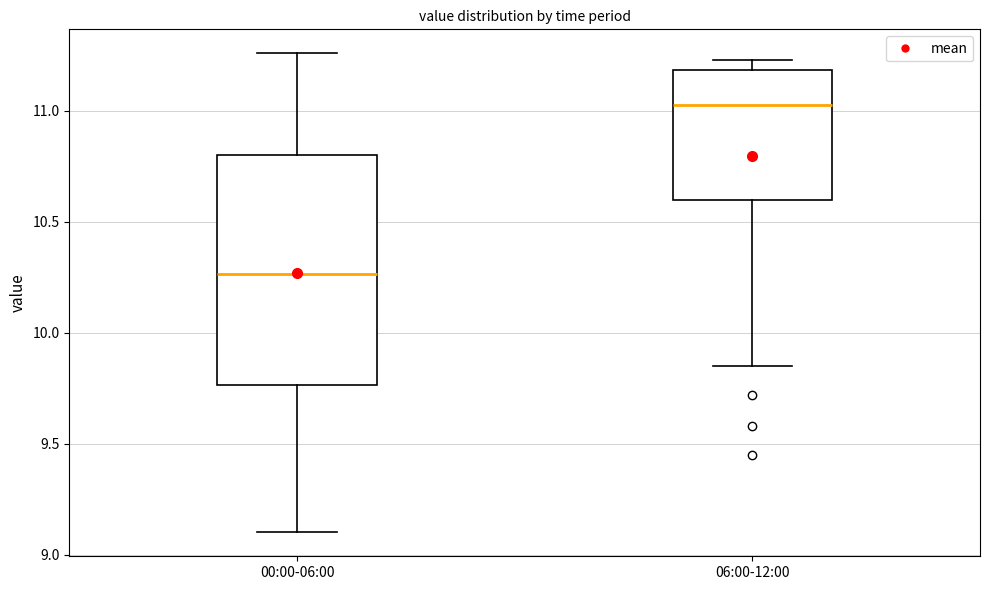

Where does the median line of the box for 00:00-06:00 sit on the y-axis? The values are not printed on the chart, so give them approximately, as read against the axis.

10.25